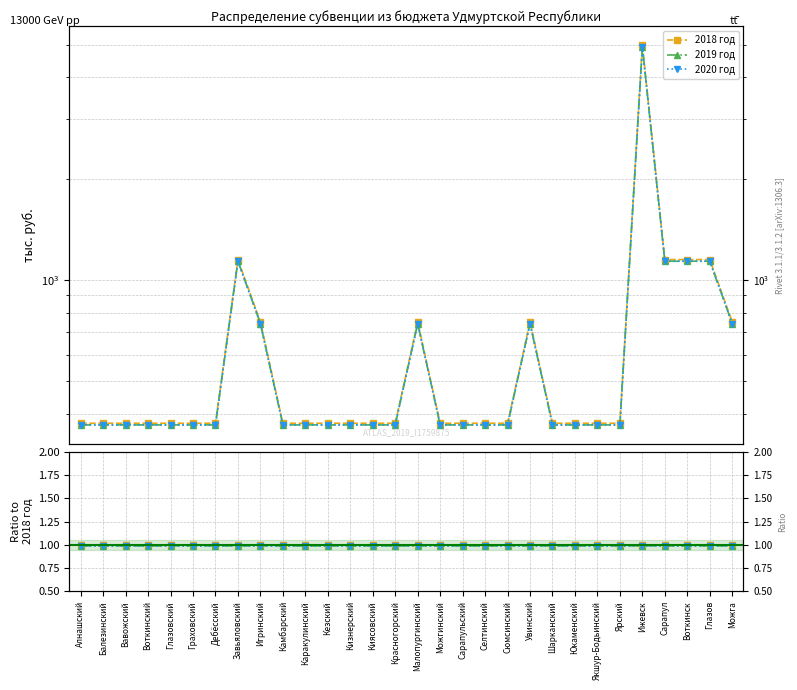

What is the label of the 6th point from the right?

Ярский